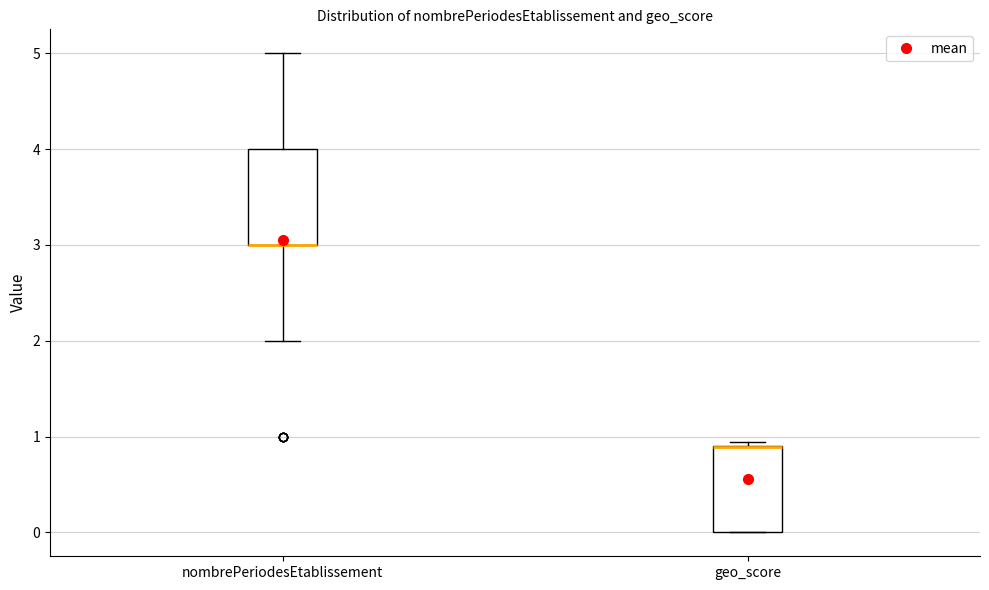

Where does the lower whisker of the box for nombrePeriodesEtablissement end on the y-axis? The values are not printed on the chart, so give them approximately, as read against the axis.

2.0